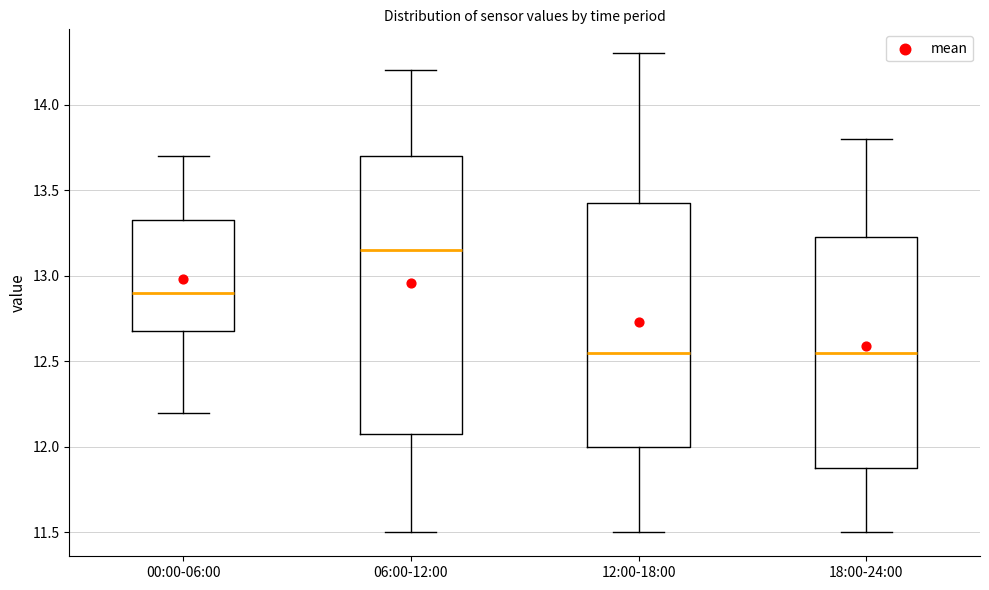

Where is the upper edge of the box for 12:00-18:00 on the y-axis? The values are not printed on the chart, so give them approximately, as read against the axis.

13.45